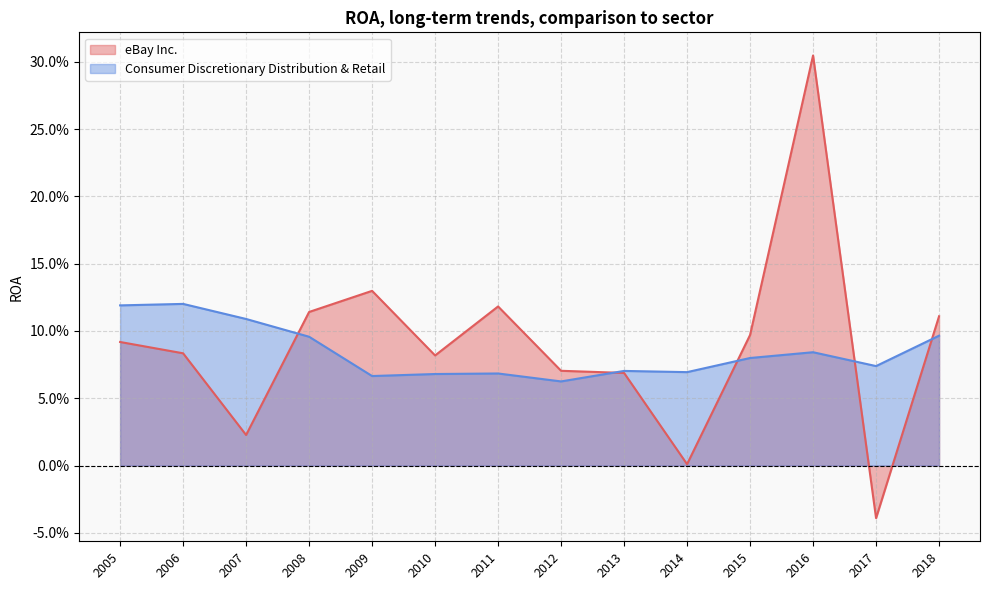

True or false: eBay Inc. has a value of 0.1 at 2006.

True